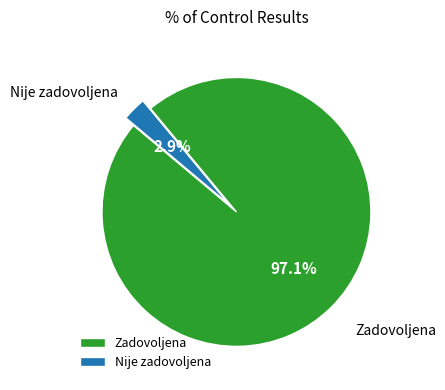

How many slices are in this pie chart?

2